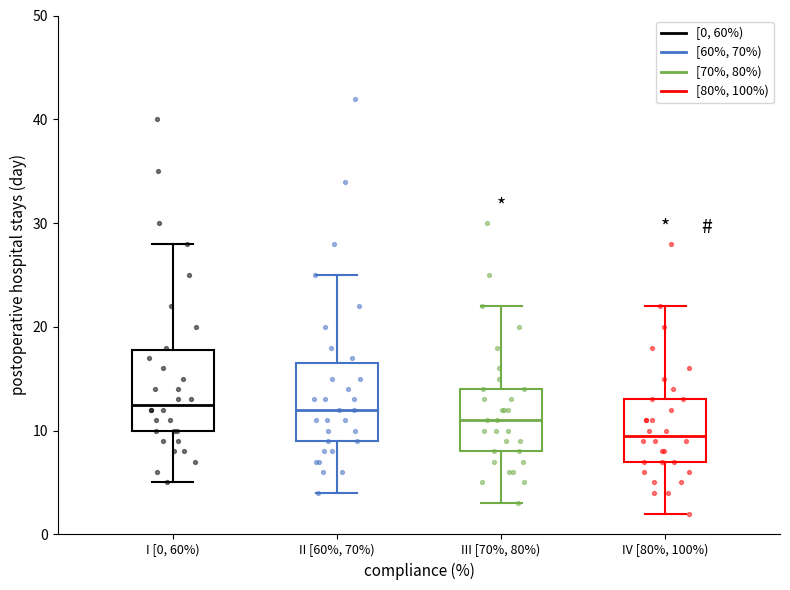

Where does the upper whisker of the box for III [70%, 80%) end on the y-axis? The values are not printed on the chart, so give them approximately, as read against the axis.

22